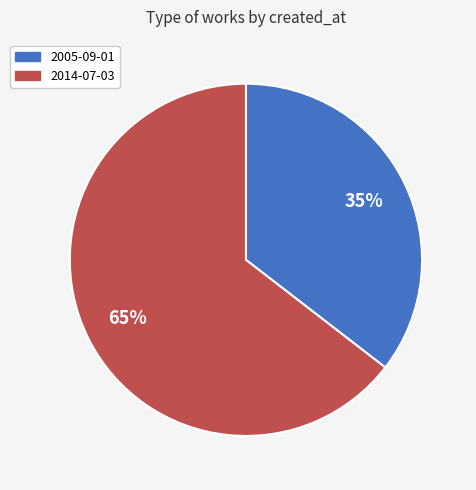

Combined, do 2005-09-01 and 2014-07-03 account for over 50%?

Yes